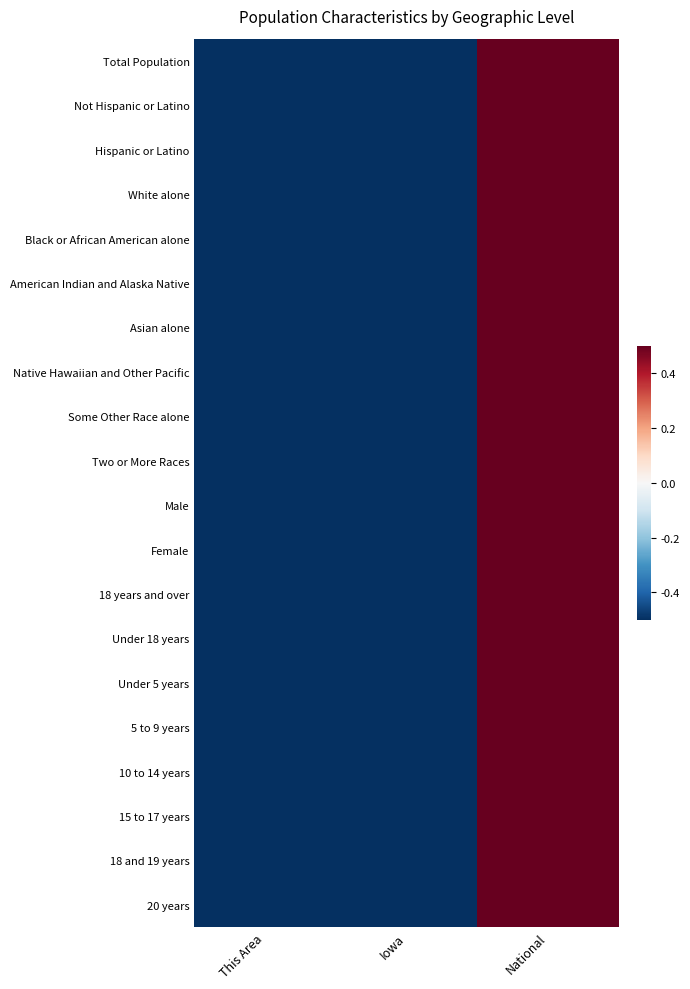

Reading left to right, extract all data points from this chart.

Total Population: This Area=-0.5	Iowa=-0.5	National=0.5
Not Hispanic or Latino: This Area=-0.5	Iowa=-0.5	National=0.5
Hispanic or Latino: This Area=-0.5	Iowa=-0.5	National=0.5
White alone: This Area=-0.5	Iowa=-0.5	National=0.5
Black or African American alone: This Area=-0.5	Iowa=-0.5	National=0.5
American Indian and Alaska Native: This Area=-0.5	Iowa=-0.5	National=0.5
Asian alone: This Area=-0.5	Iowa=-0.5	National=0.5
Native Hawaiian and Other Pacific: This Area=-0.5	Iowa=-0.5	National=0.5
Some Other Race alone: This Area=-0.5	Iowa=-0.5	National=0.5
Two or More Races: This Area=-0.5	Iowa=-0.5	National=0.5
Male: This Area=-0.5	Iowa=-0.5	National=0.5
Female: This Area=-0.5	Iowa=-0.5	National=0.5
18 years and over: This Area=-0.5	Iowa=-0.5	National=0.5
Under 18 years: This Area=-0.5	Iowa=-0.5	National=0.5
Under 5 years: This Area=-0.5	Iowa=-0.5	National=0.5
5 to 9 years: This Area=-0.5	Iowa=-0.5	National=0.5
10 to 14 years: This Area=-0.5	Iowa=-0.5	National=0.5
15 to 17 years: This Area=-0.5	Iowa=-0.5	National=0.5
18 and 19 years: This Area=-0.5	Iowa=-0.5	National=0.5
20 years: This Area=-0.5	Iowa=-0.5	National=0.5